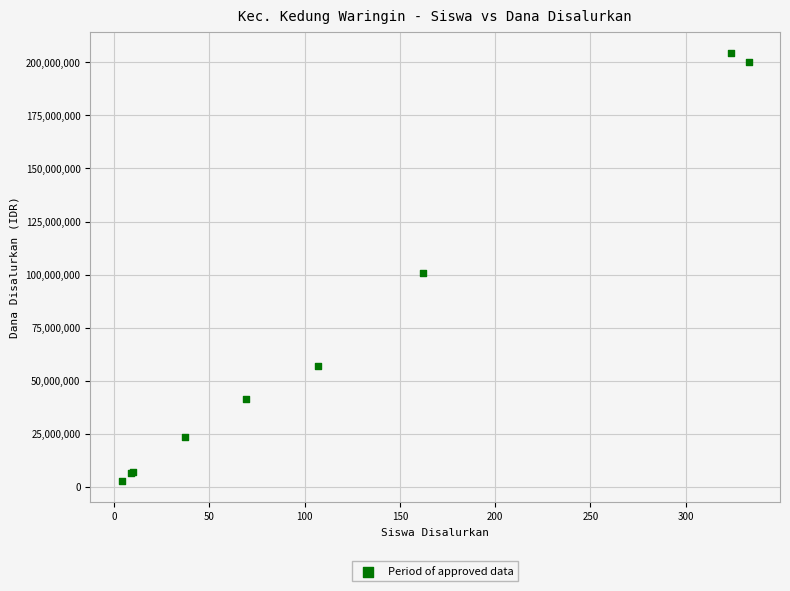

What Y value in the scatter plot is closest to 103687500?

100875000